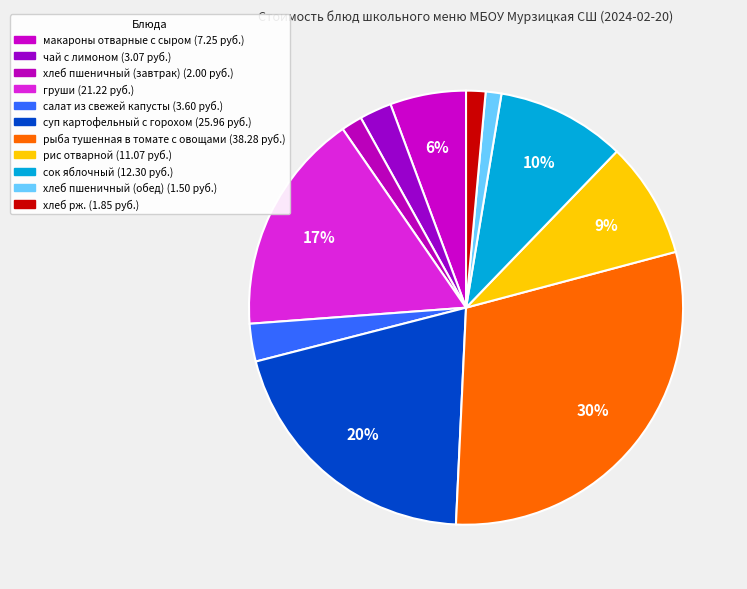

Count the number of slices in the pie.

11